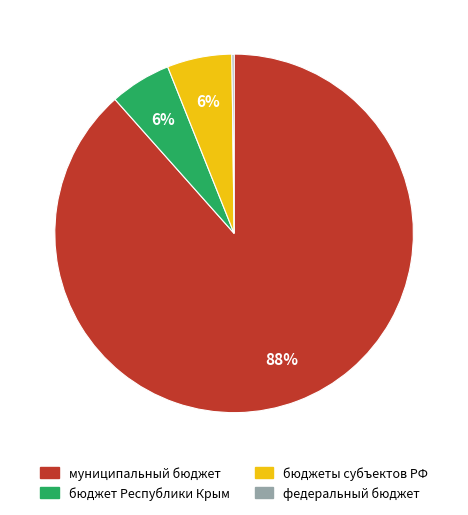

To the nearest percent, what percentage of the pie is бюджеты субъектов РФ?

6%